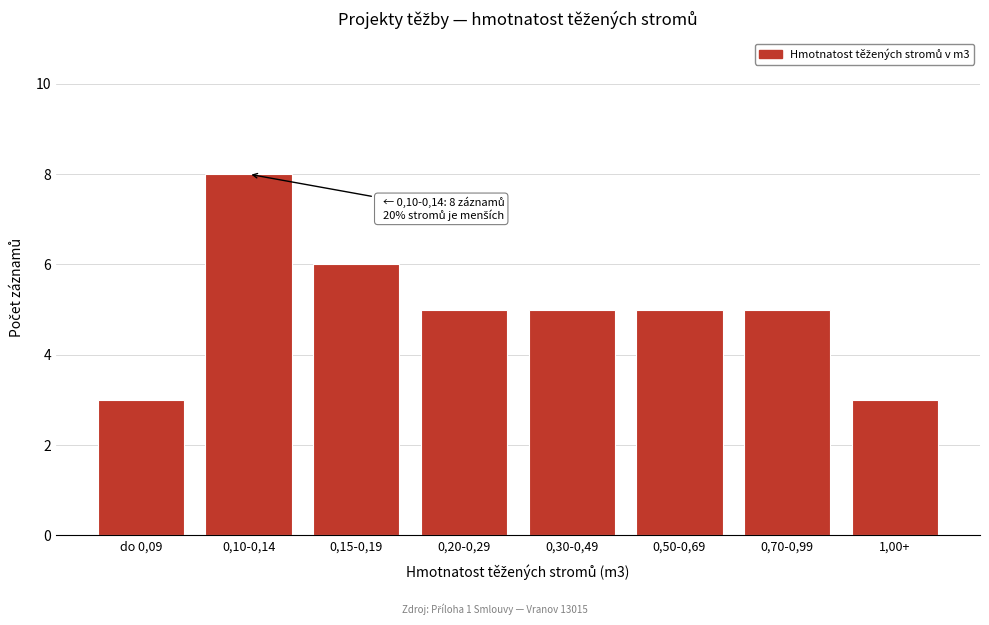

Reading left to right, list all the values displayed in this chart.

do 0,09=3	0,10-0,14=8	0,15-0,19=6	0,20-0,29=5	0,30-0,49=5	0,50-0,69=5	0,70-0,99=5	1,00+=3